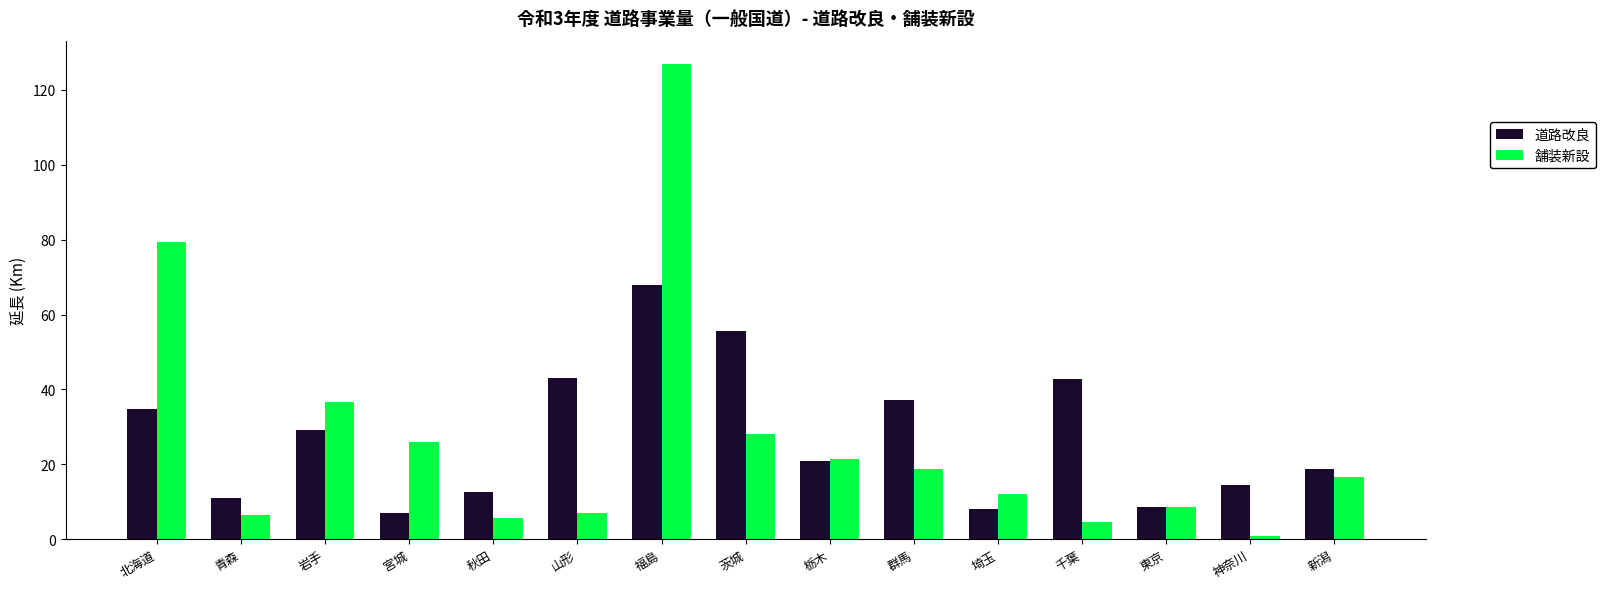

At 茨城, list the series in order from largest to smallest.

道路改良, 舗装新設